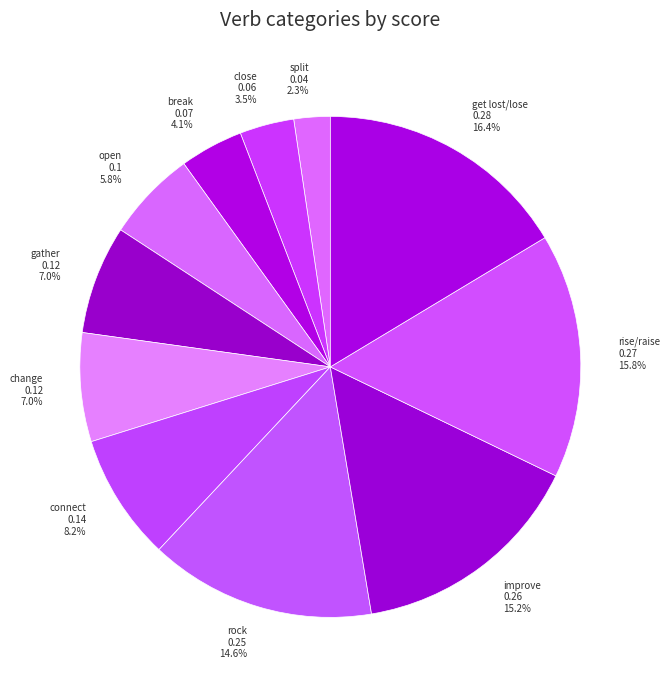

To the nearest percent, what is the combined percentage of change and improve?

22%